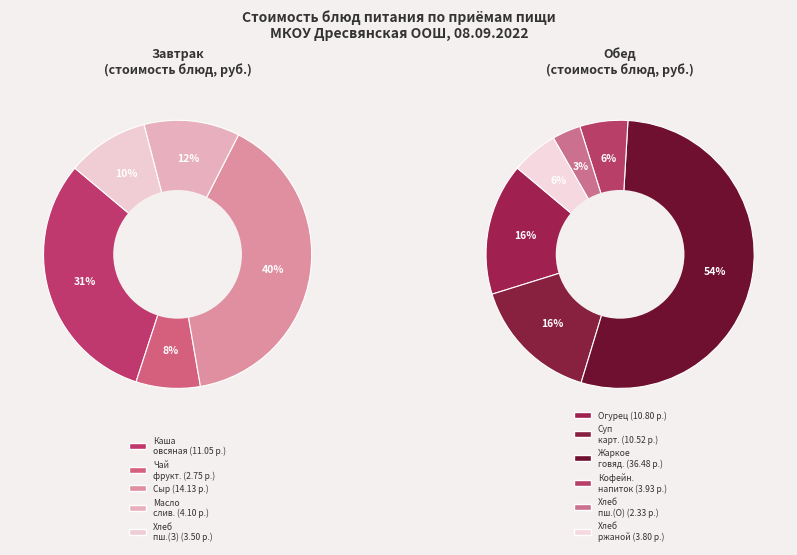

The хлеб пшеничный (обед) slice represents 16% of the pie. True or false?

False